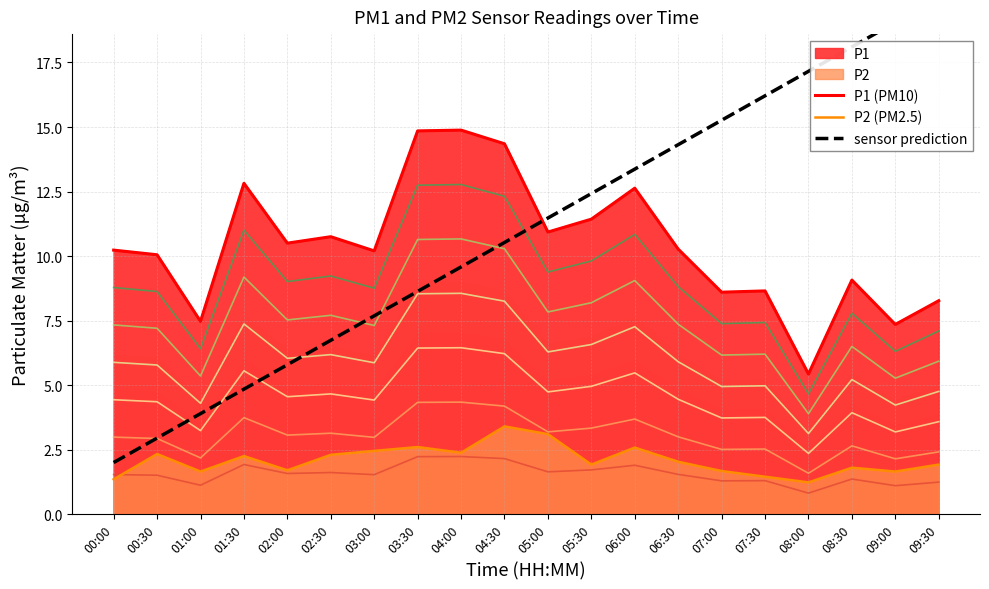

What is the spread (max minus min) of values at 09:30?

6.3